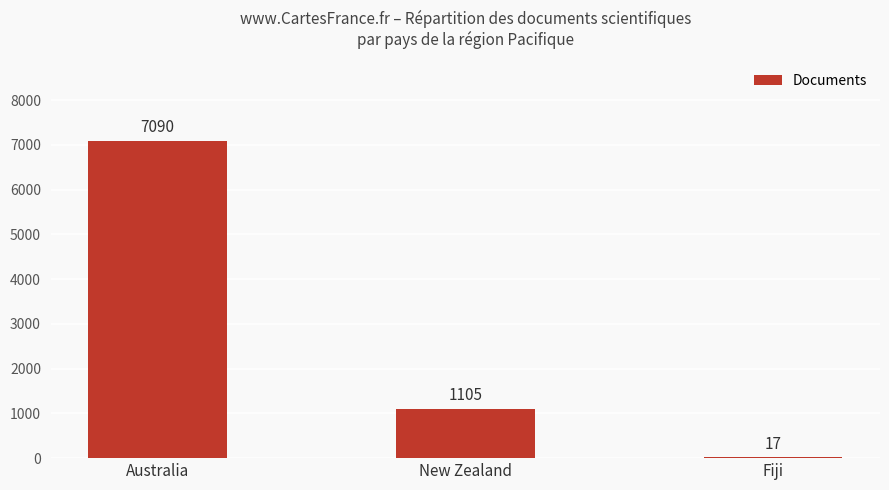

How many values are between 17 and 7090?

3